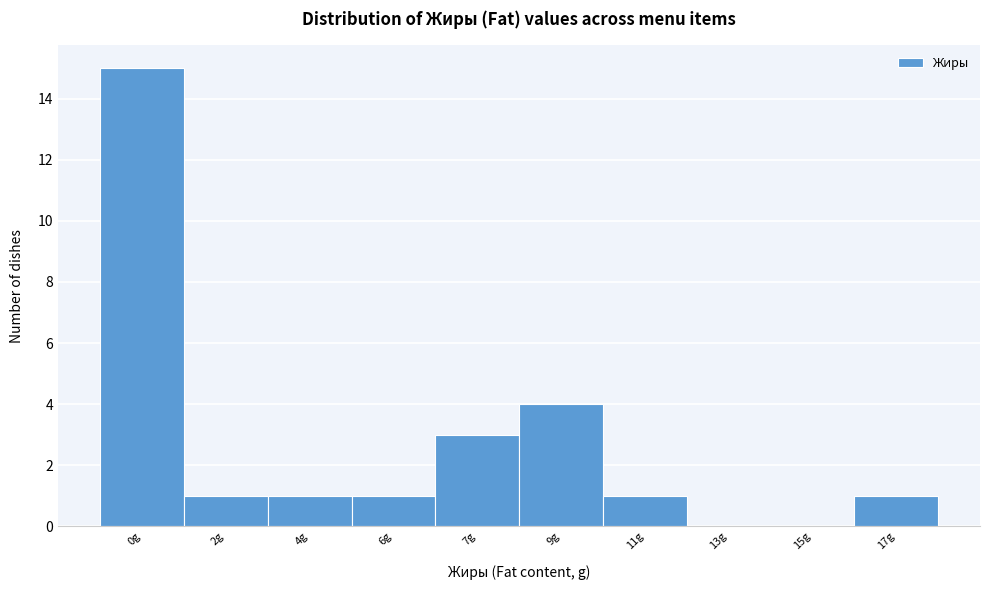

Reading right to left, list all the values displayed in this chart.

17g=1	15g=0	13g=0	11g=1	9g=4	7g=3	6g=1	4g=1	2g=1	0g=15